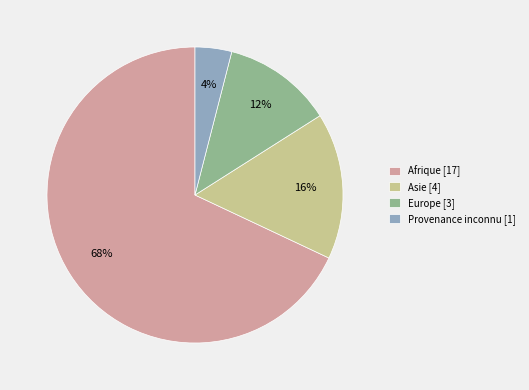

Does Asie account for over 50% of the chart?

No